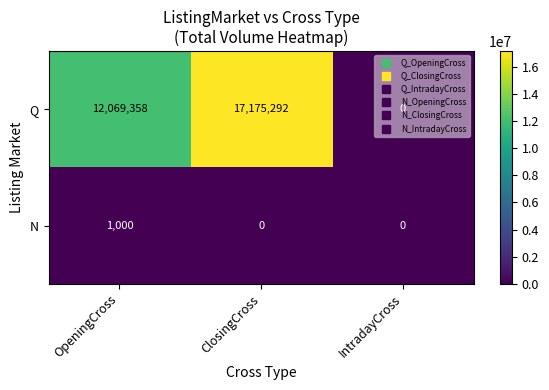

At which label is Q closest to 8587646?

OpeningCross